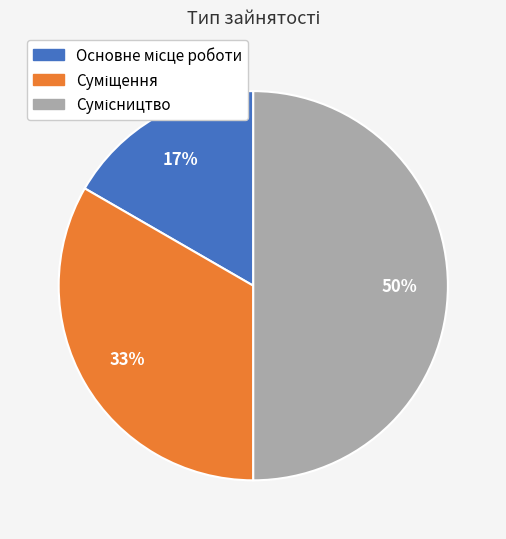

To the nearest percent, what is the difference between the largest and smallest slice percentages?

33%